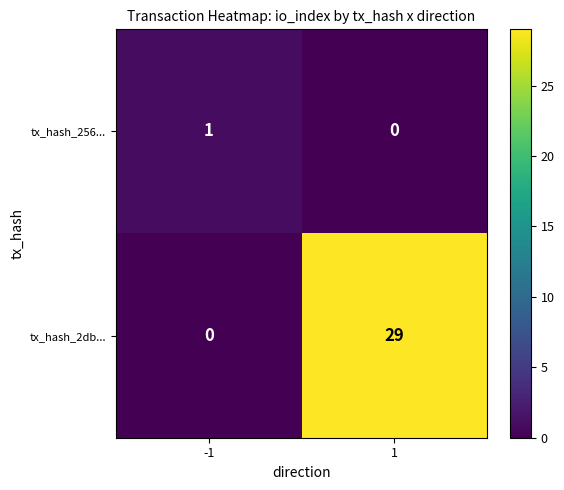

How many distinct data groups are displayed?

2